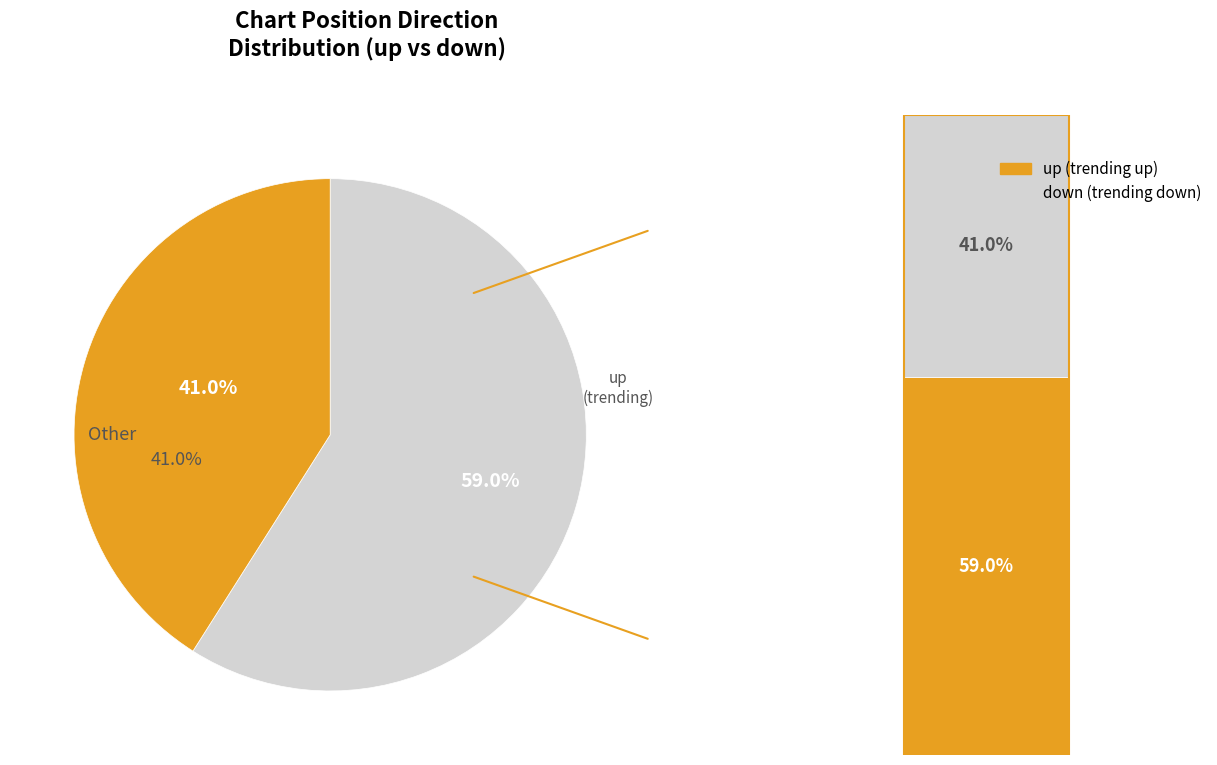

What is the smallest slice in the pie chart?

down